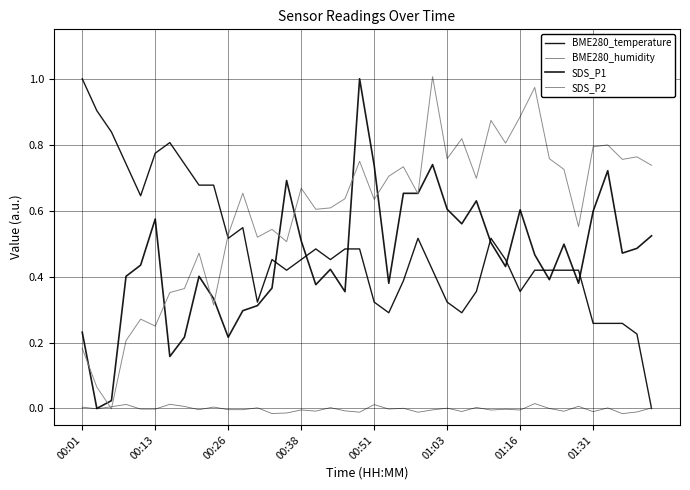

Is this an area chart (filled region under the line)?

No